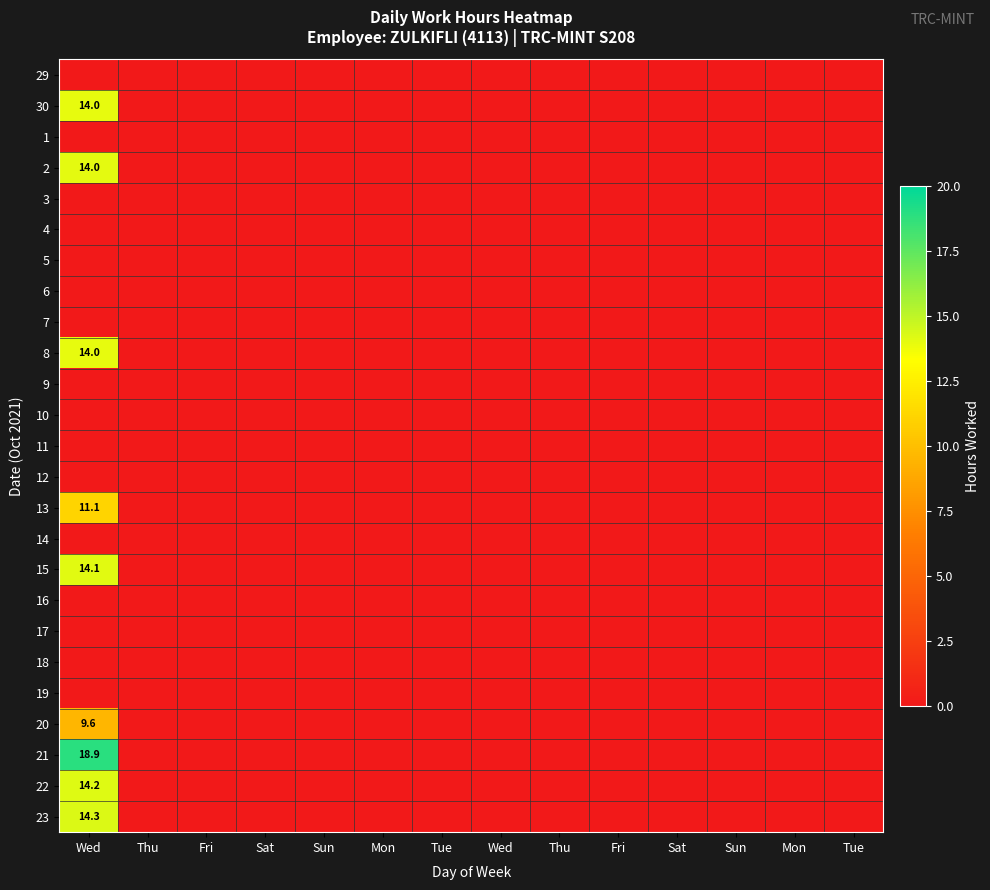

Is it true that 5 equals 0.0 at Fri?

True